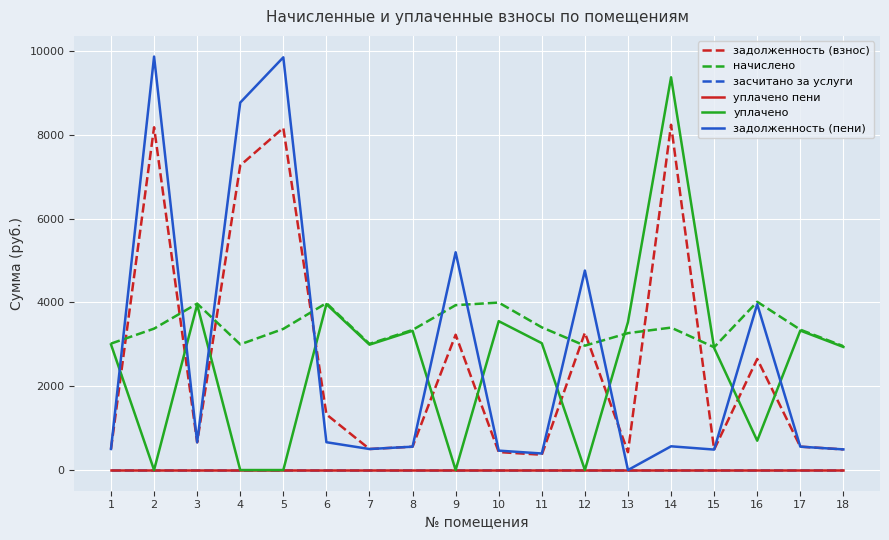

True or false: задолженность (взнос) has a value of 241.9 at 1.

False